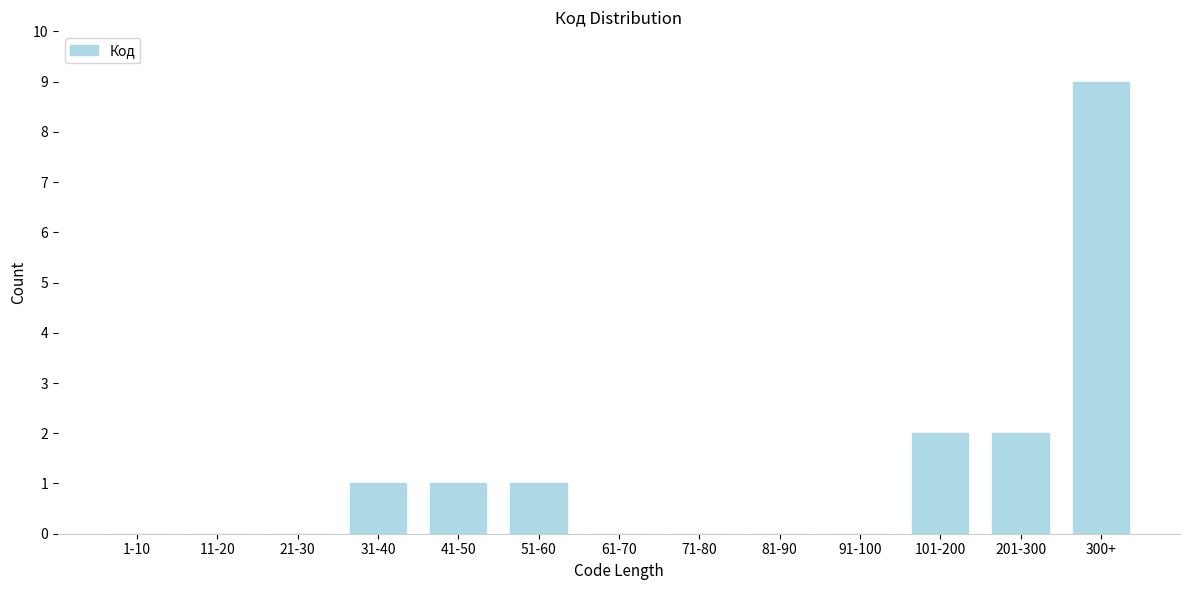

Reading right to left, what are all the values shown in this chart?

300+=9	201-300=2	101-200=2	91-100=0	81-90=0	71-80=0	61-70=0	51-60=1	41-50=1	31-40=1	21-30=0	11-20=0	1-10=0